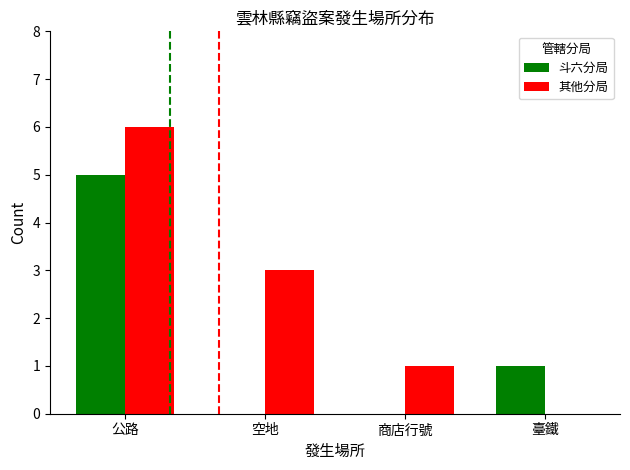

Read the 其他分局 value at 空地.

3